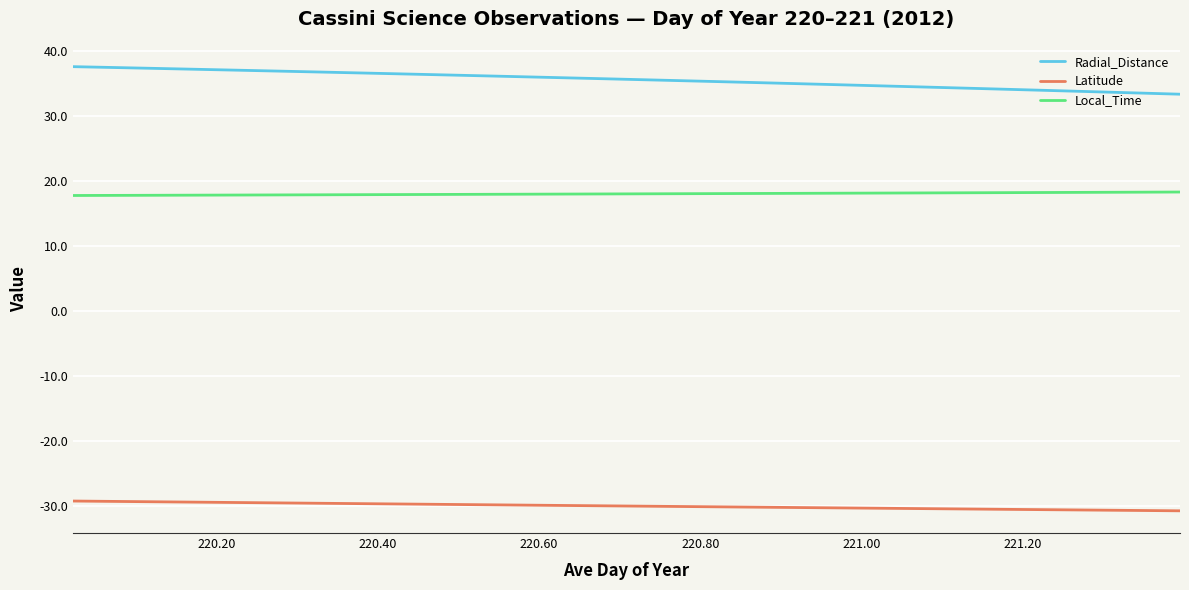

Which series has the largest total across all categories?

Radial_Distance